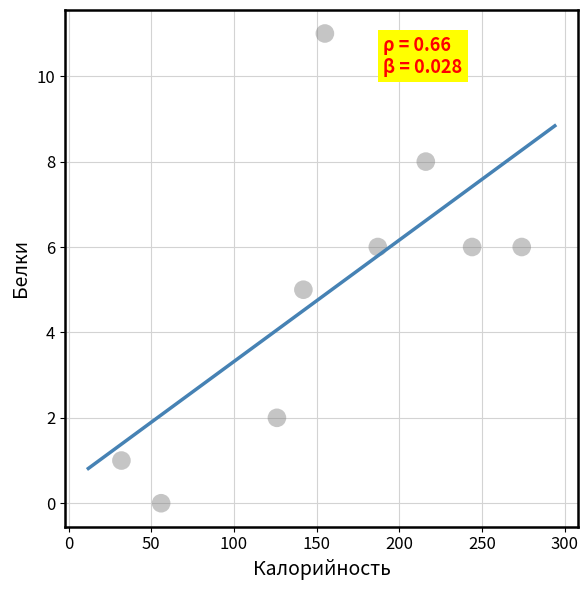

What is the range of Y values (max minus min)?

11